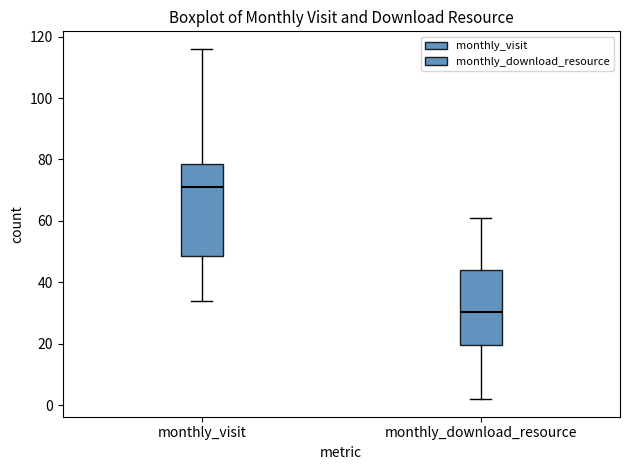

Reading left to right, read every box against the y-axis: the position of its median line, the range the box covers, and the ends of its whiskers. The values are not printed on the chart, so give them approximately, as read against the axis.

monthly_visit: median 72, box 48 to 78, whiskers 34 to 116
monthly_download_resource: median 30, box 20 to 44, whiskers 2 to 62